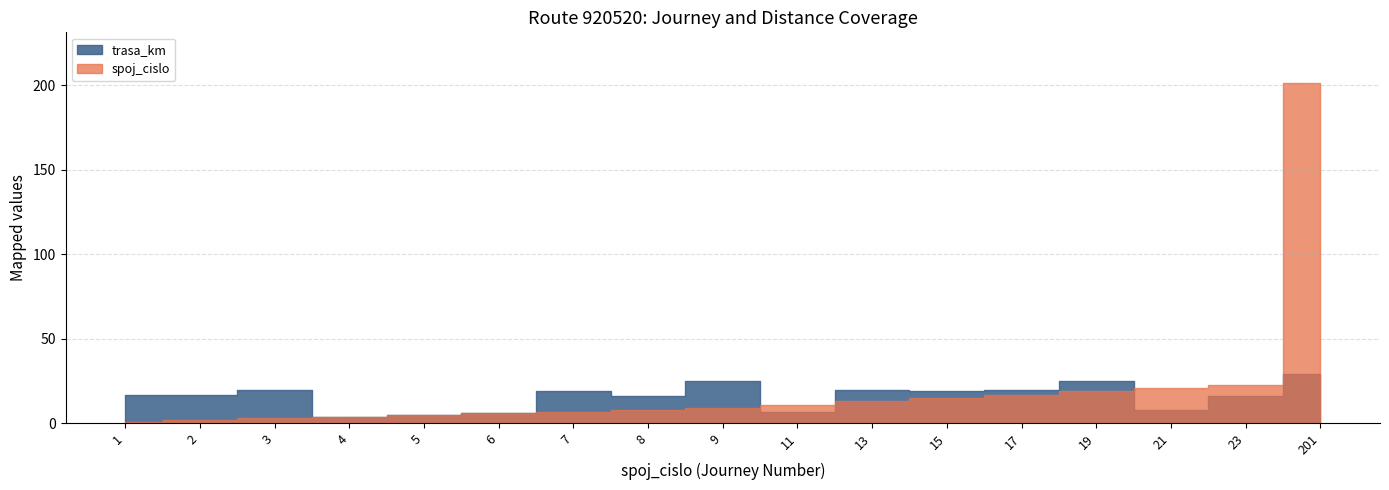

How many data points in trasa_km are above 17?

8